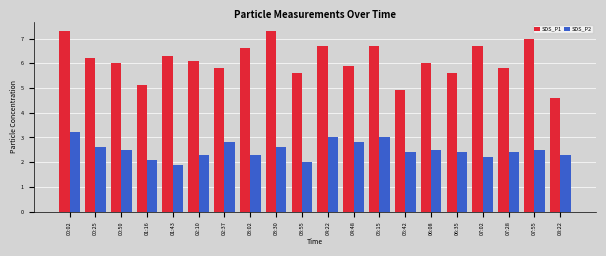

What is the spread (max minus min) of values at 05:15?

3.7